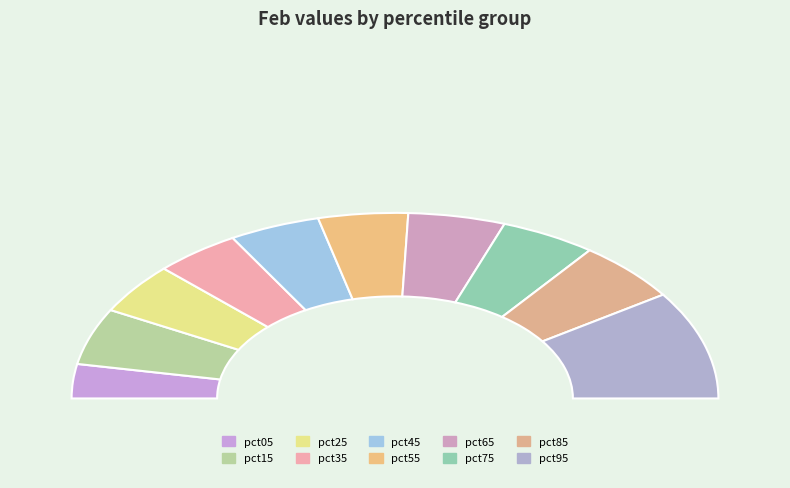

The pct95 slice represents 9% of the pie. True or false?

False